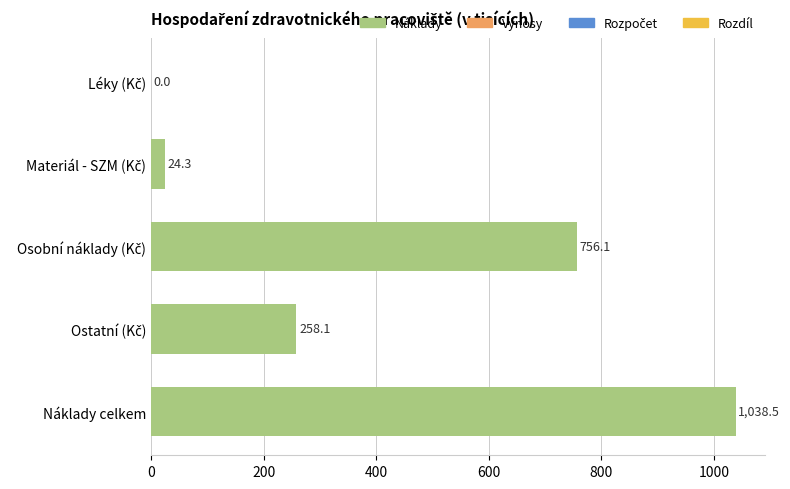

Count the number of data series in this chart.

1